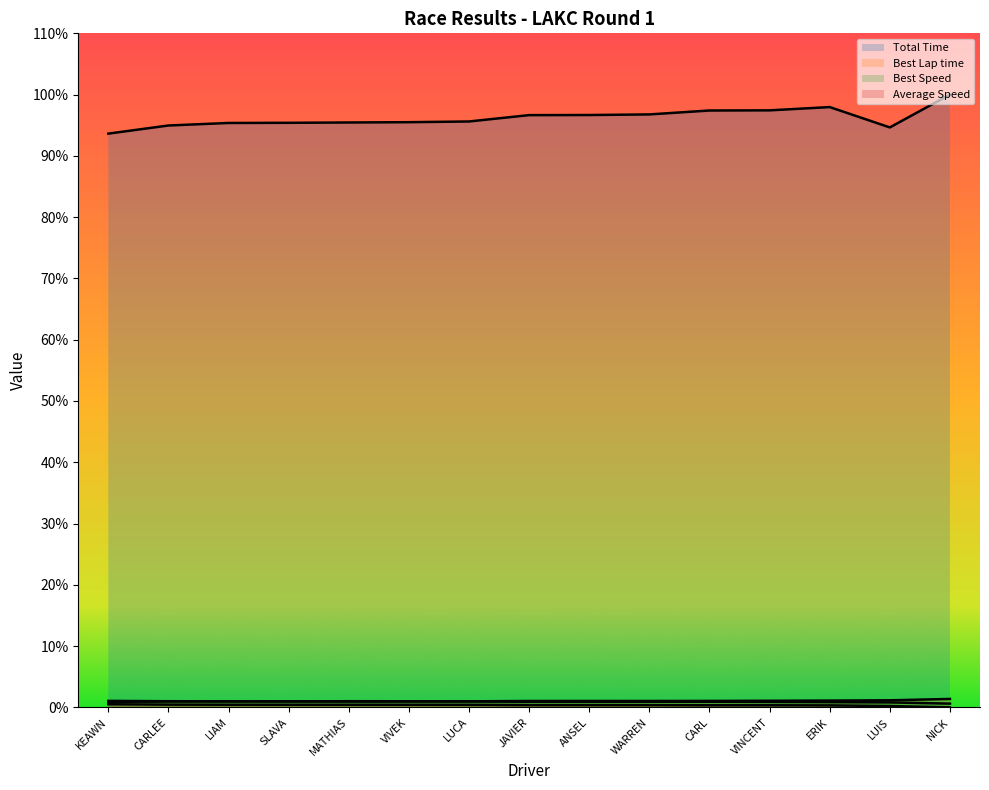

What is the difference between the highest and lowest values at JAVIER?

96.3